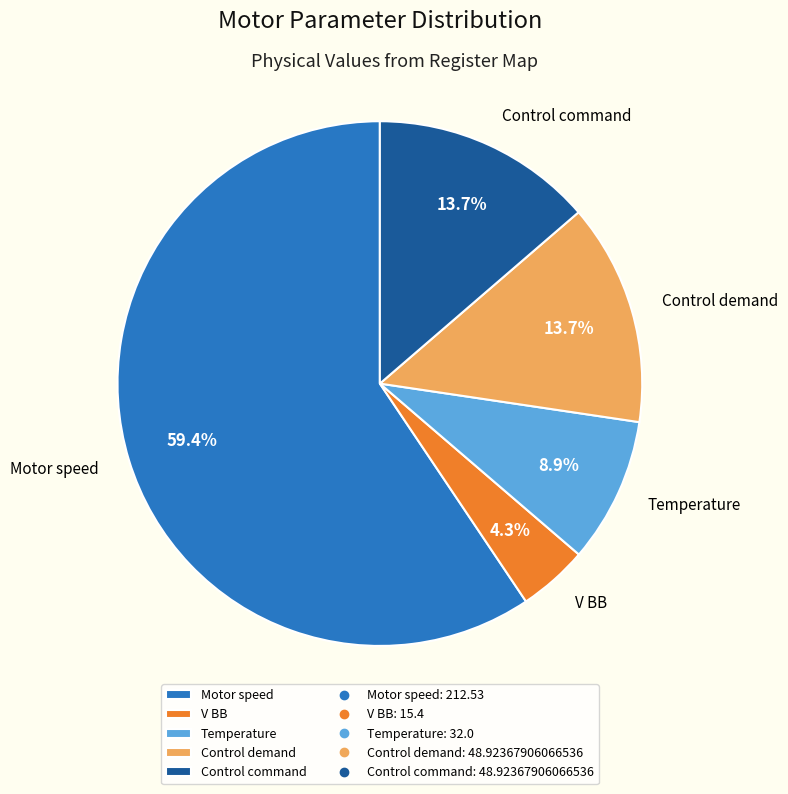

To the nearest percent, what is the combined percentage of Control demand and Control command?

27%